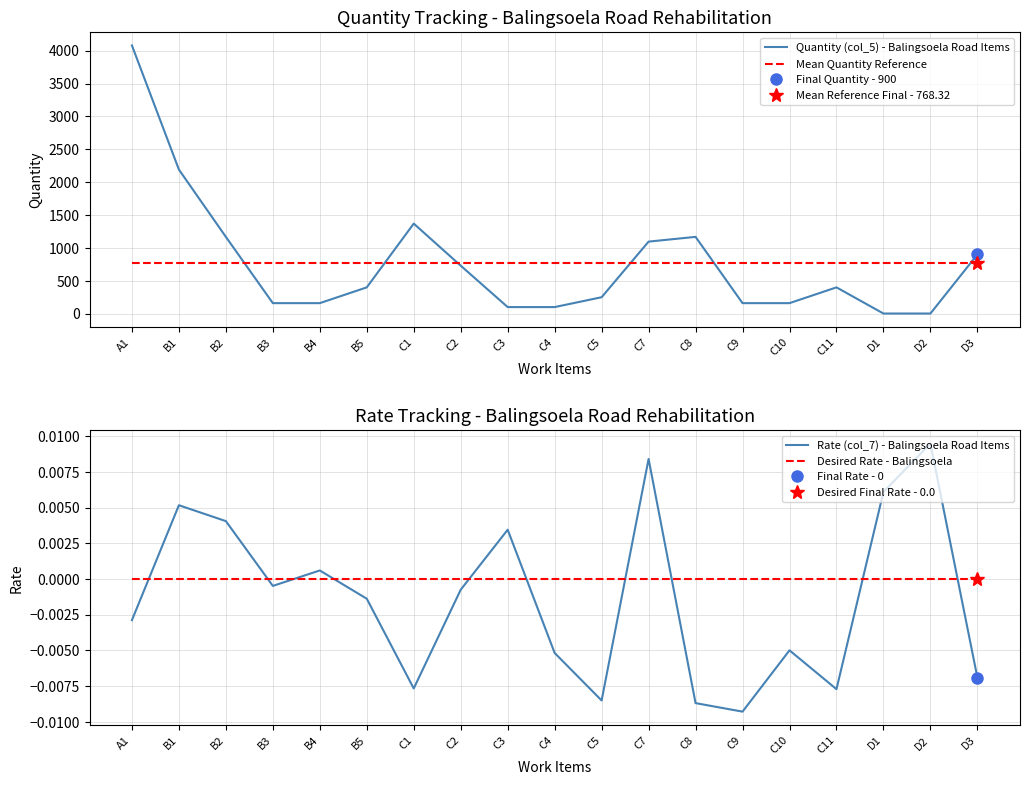

Reading left to right, what are all the values shown in this chart?

Quantity (col_5) - Balingsoela Road Items: 4080.0	2192.0	1168.0	160.0	160.0	400.0	1370.0	730.0	100.0	100.0	250.0	1096.0	1168.0	160.0	160.0	400.0	2.0	2.0	900.0
Mean Quantity Reference: 768.3	768.3	768.3	768.3	768.3	768.3	768.3	768.3	768.3	768.3	768.3	768.3	768.3	768.3	768.3	768.3	768.3	768.3	768.3
Rate (col_7) - Balingsoela Road Items: -0.0	0.0	0.0	-0.0	0.0	-0.0	-0.0	-0.0	0.0	-0.0	-0.0	0.0	-0.0	-0.0	-0.0	-0.0	0.0	0.0	-0.0
Desired Rate - Balingsoela: 0.0	0.0	0.0	0.0	0.0	0.0	0.0	0.0	0.0	0.0	0.0	0.0	0.0	0.0	0.0	0.0	0.0	0.0	0.0